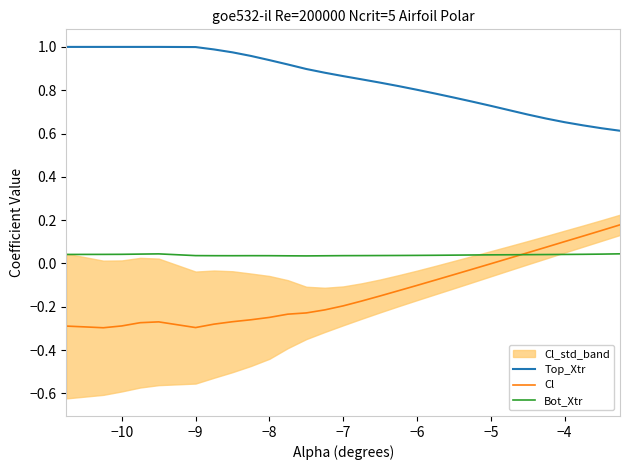

What is the greatest value displayed?

1.0